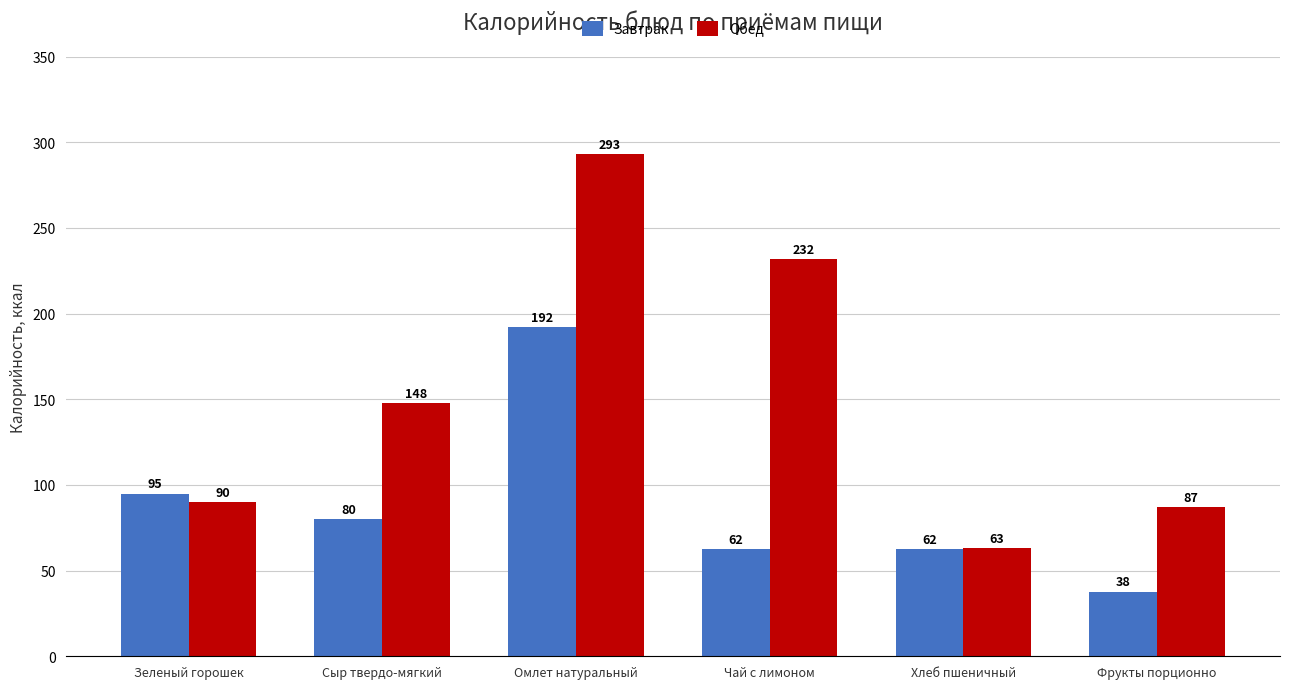

How many data points in Завтрак are above 79?

3